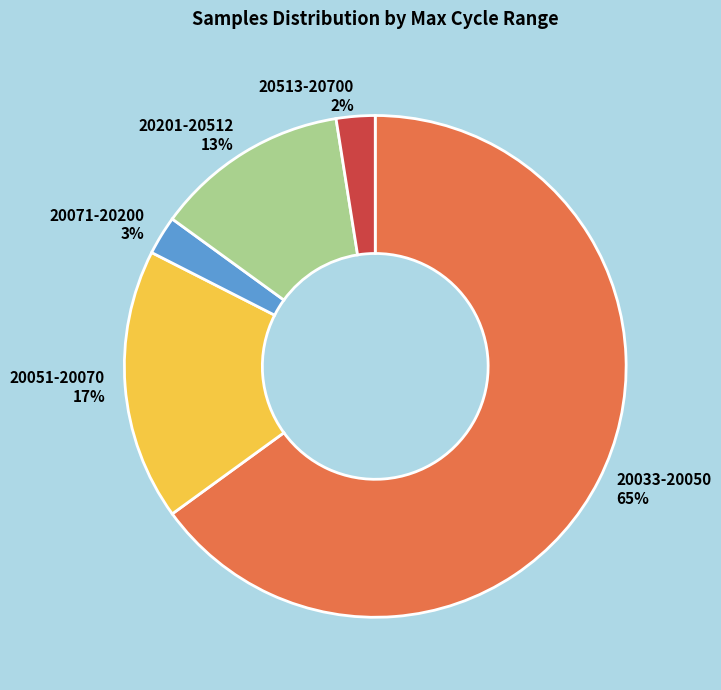

Combined, do 20513-20700 and 20071-20200 account for over 50%?

No